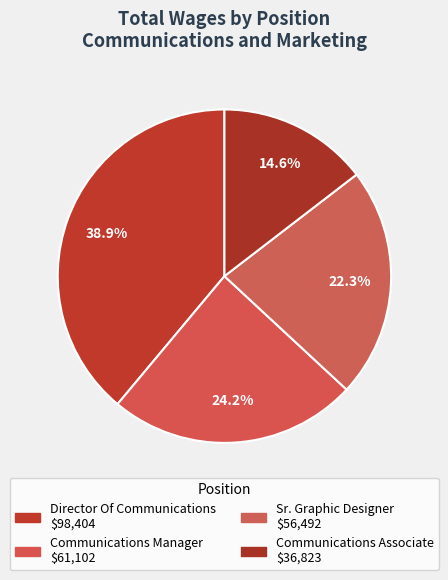

To the nearest percent, what is the difference between the largest and smallest slice percentages?

24%